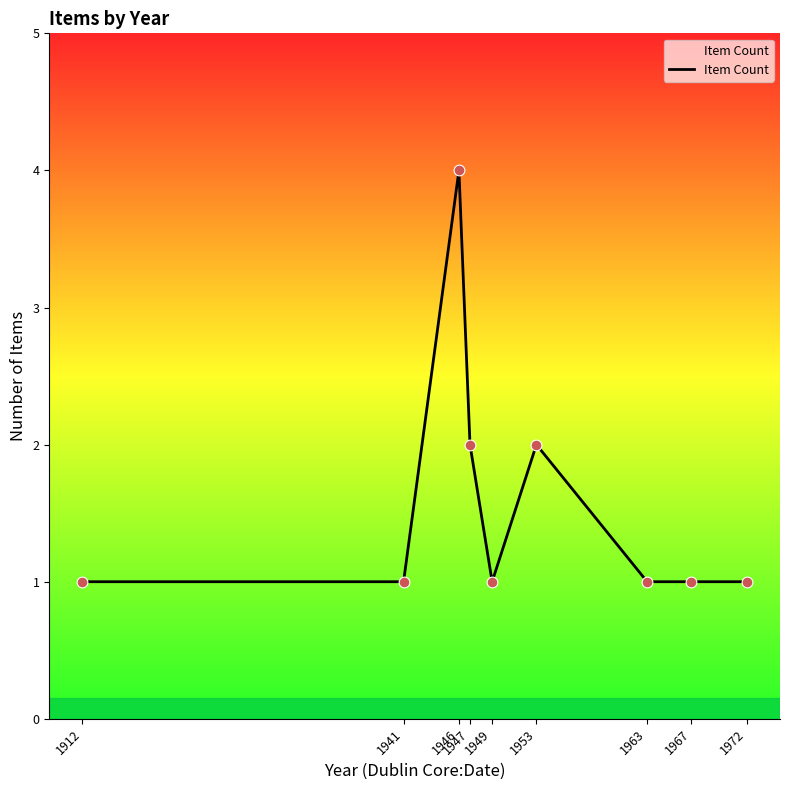

What is the change in value from 1946 to 1967?

-3